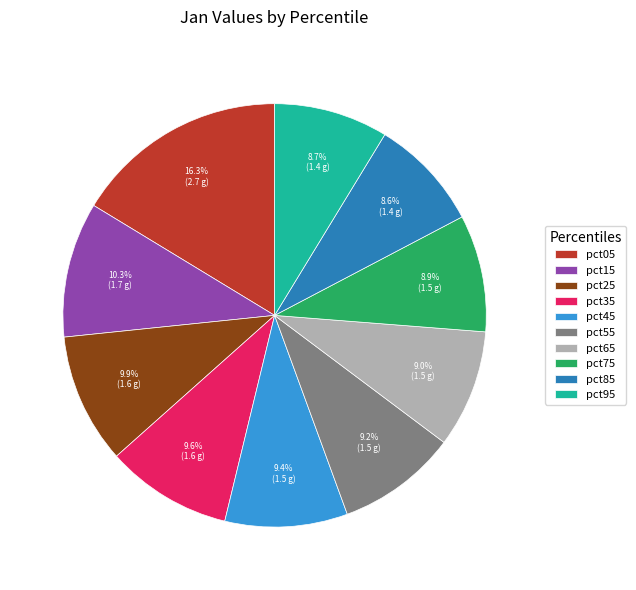

Combined, do pct05 and pct45 account for over 50%?

No